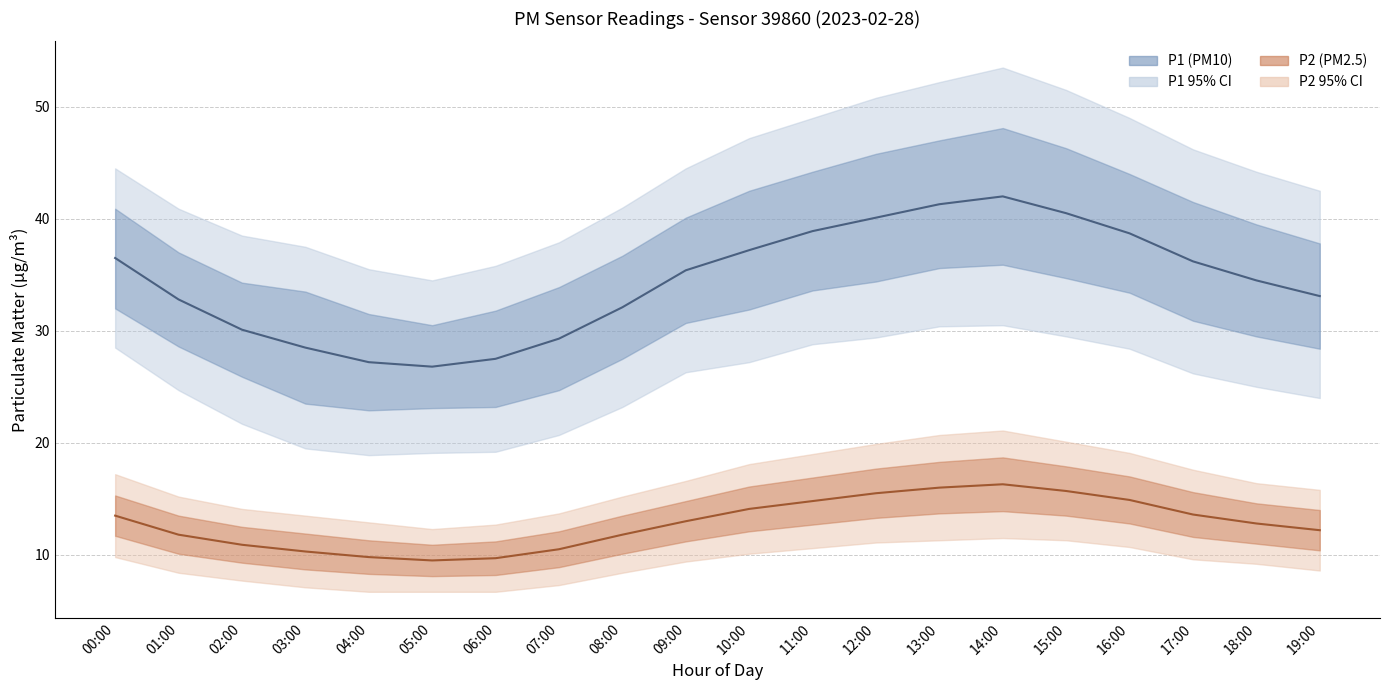

Rank the categories by P1 (PM10) Mean value from lowest to highest.

05:00, 04:00, 06:00, 03:00, 07:00, 02:00, 08:00, 01:00, 19:00, 18:00, 09:00, 17:00, 00:00, 10:00, 16:00, 11:00, 12:00, 15:00, 13:00, 14:00